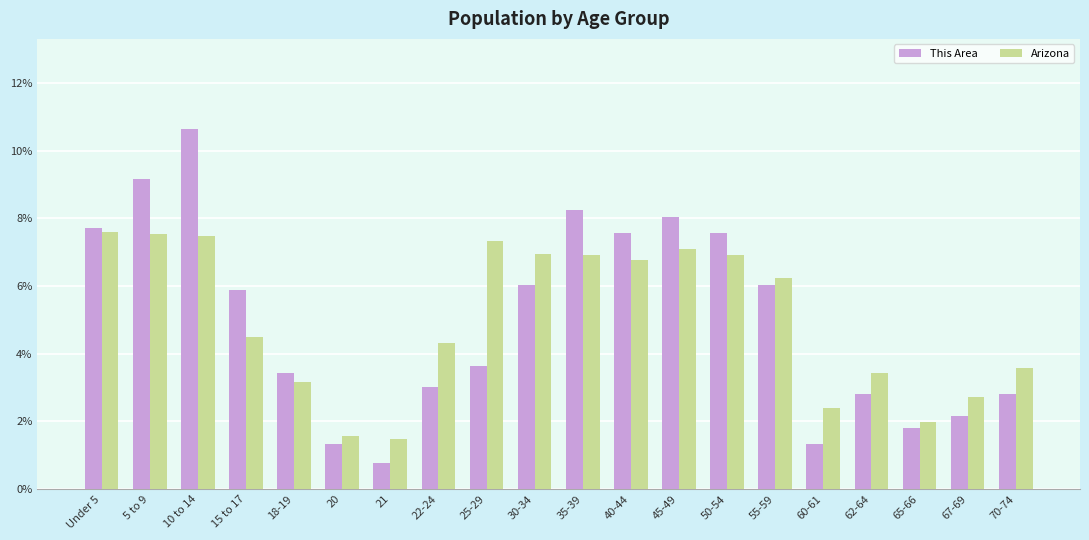

What is the sum of all This Area values?

100.0